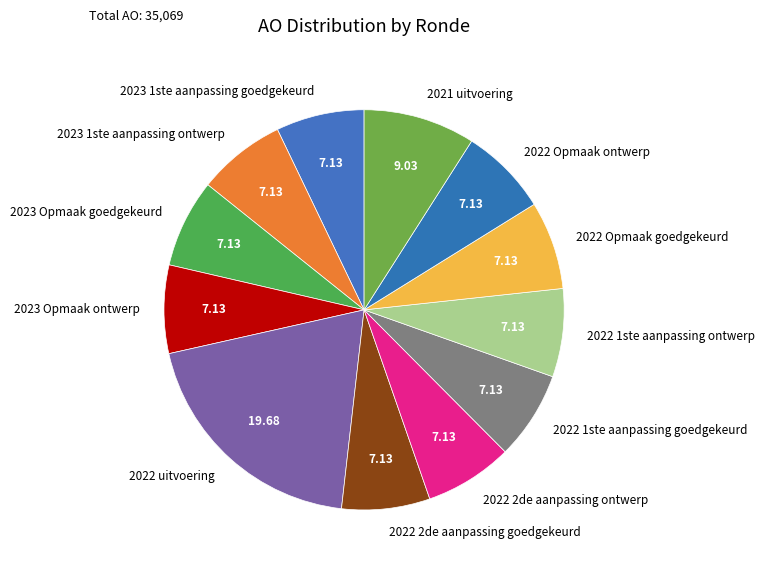

Is the sum of 2022 Opmaak ontwerp and 2022 1ste aanpassing ontwerp greater than half?

No